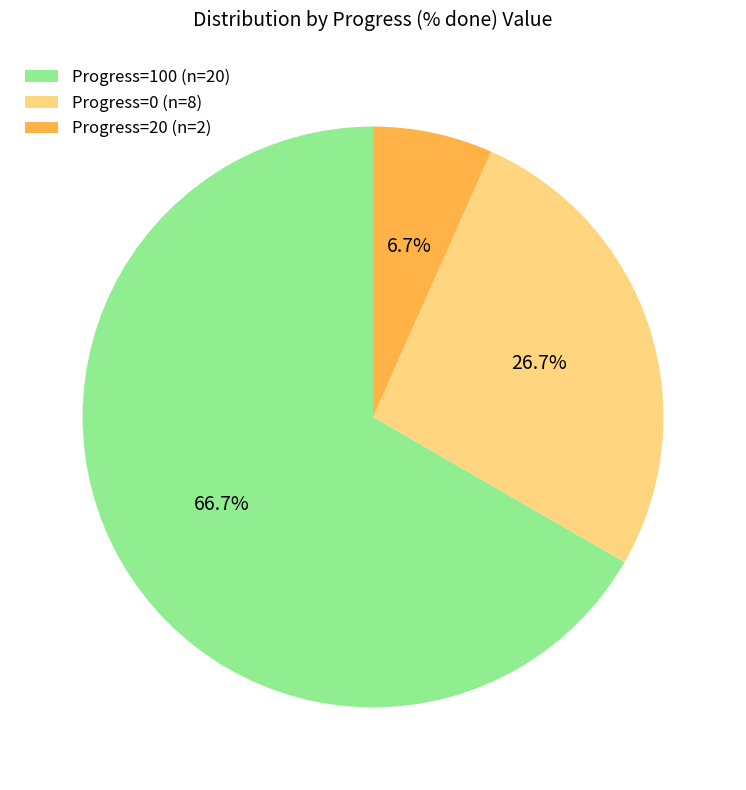

Does any single category account for the majority?

Yes